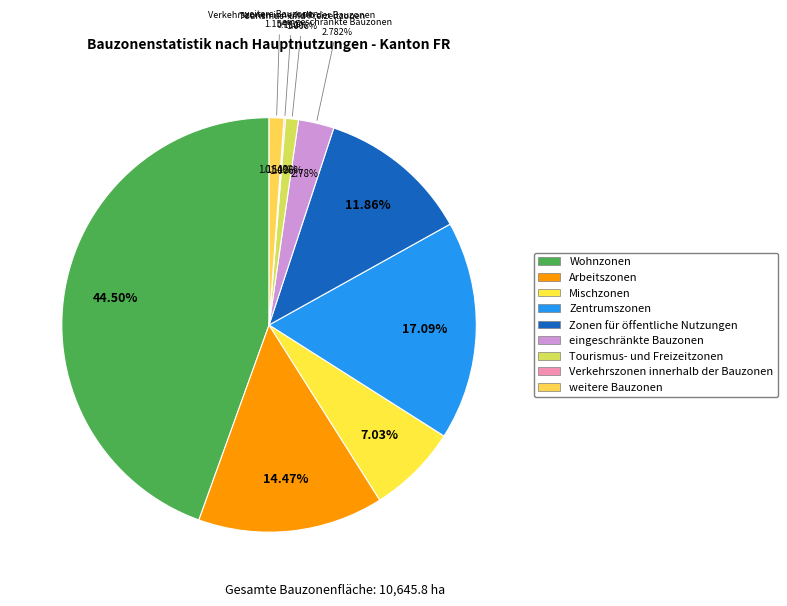

Is Zentrumszonen the majority of the pie?

No